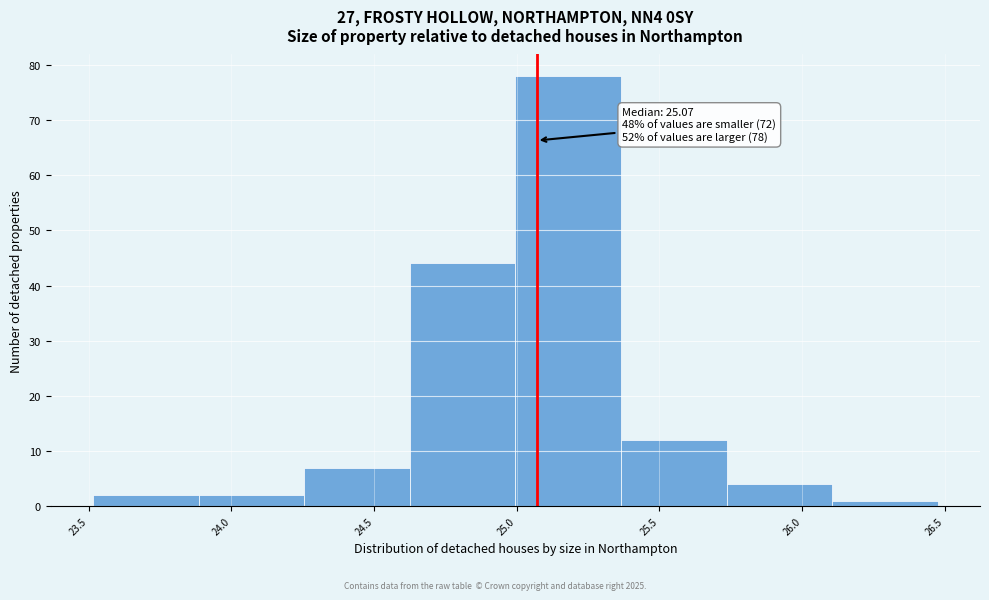

Over which range of the x-axis is the bar tallest?

24.995 to 25.365